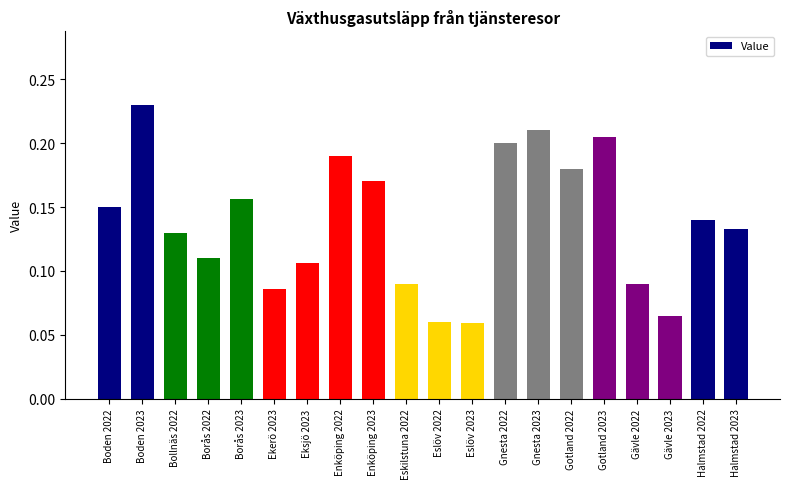

How many bars are there in total?

20